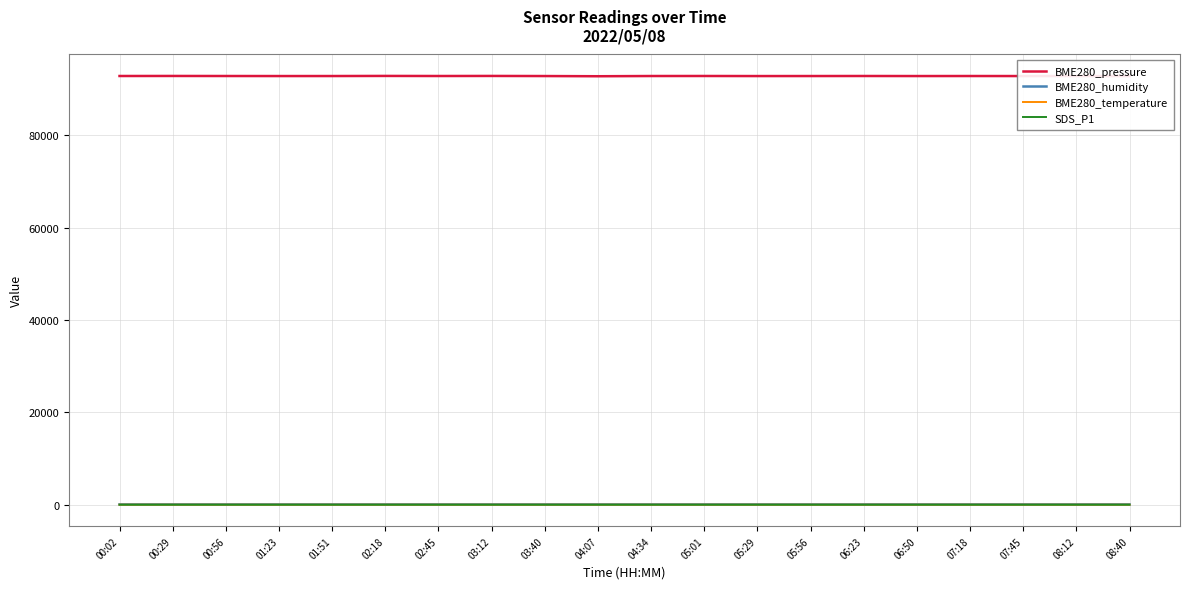

What is the total value across all series at 01:23?

92905.6